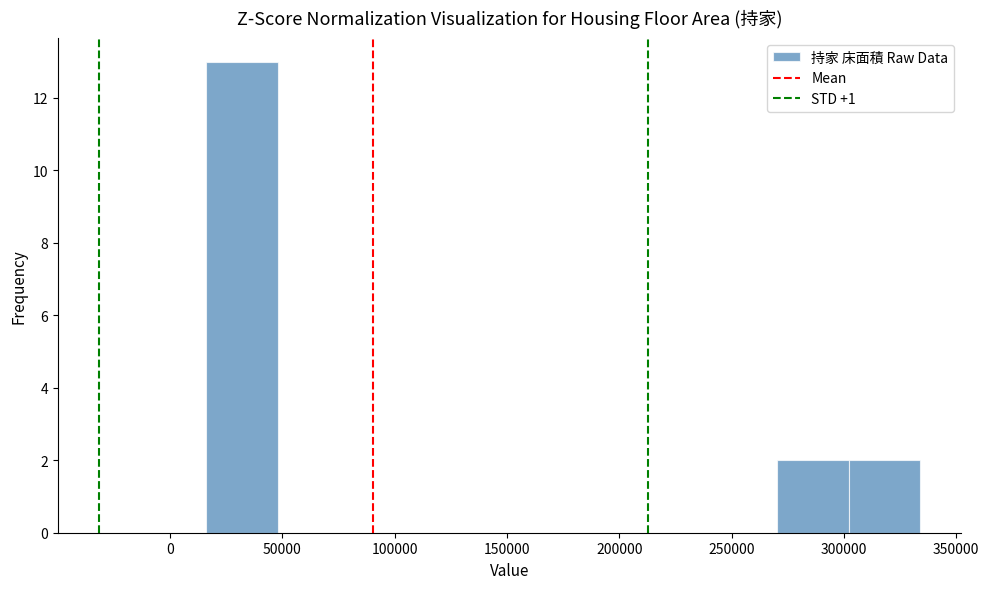

Reading left to right, transcribe this chart: for each bar, give the range it covers on the x-axis and its height. Neither the bar edges nor the heights are printed on the chart, so give them approximately, as read against the axes.

15000 to 50000: 13
50000 to 80000: 0
80000 to 110000: 0
110000 to 145000: 0
145000 to 175000: 0
175000 to 205000: 0
205000 to 240000: 0
240000 to 270000: 0
270000 to 300000: 2
300000 to 335000: 2